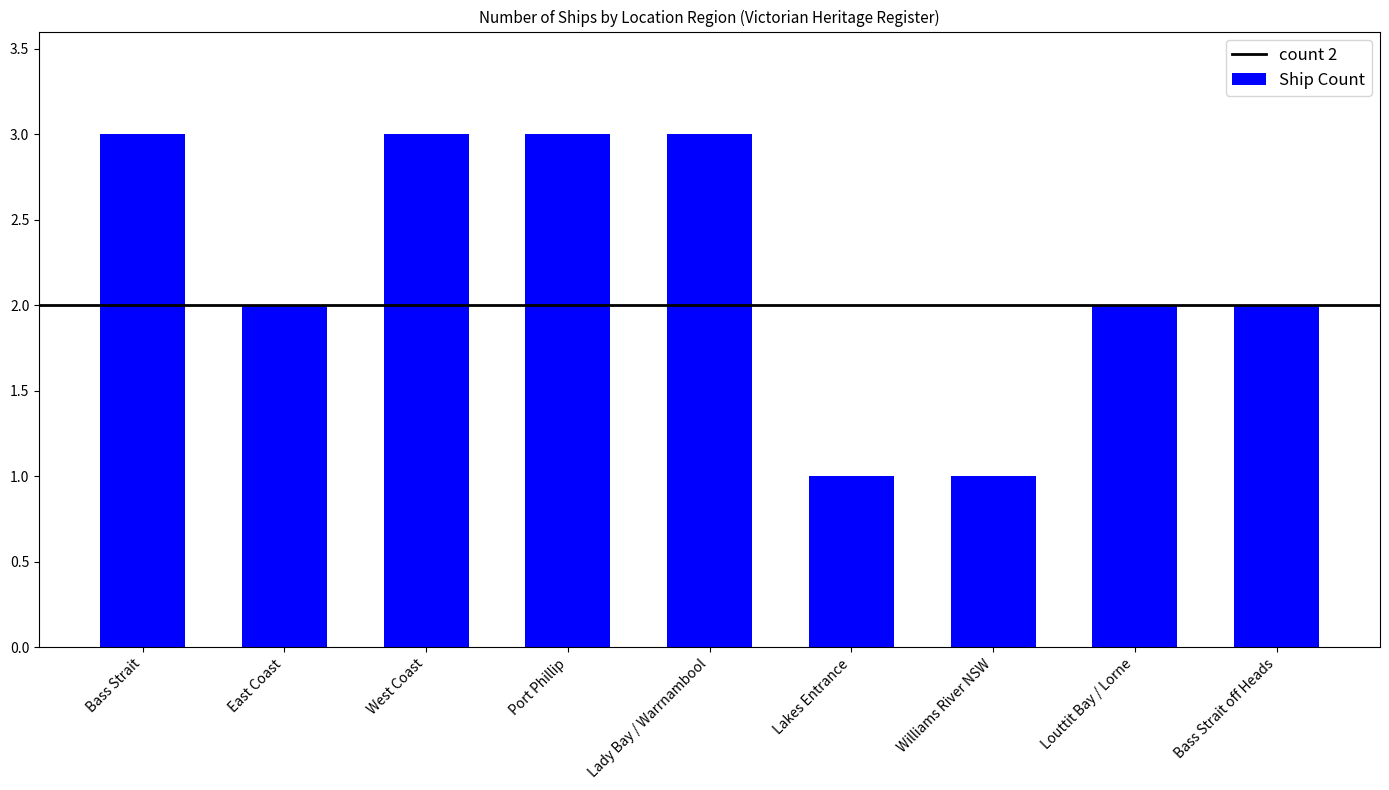

Reading left to right, extract all data points from this chart.

3	2	3	3	3	1	1	2	2